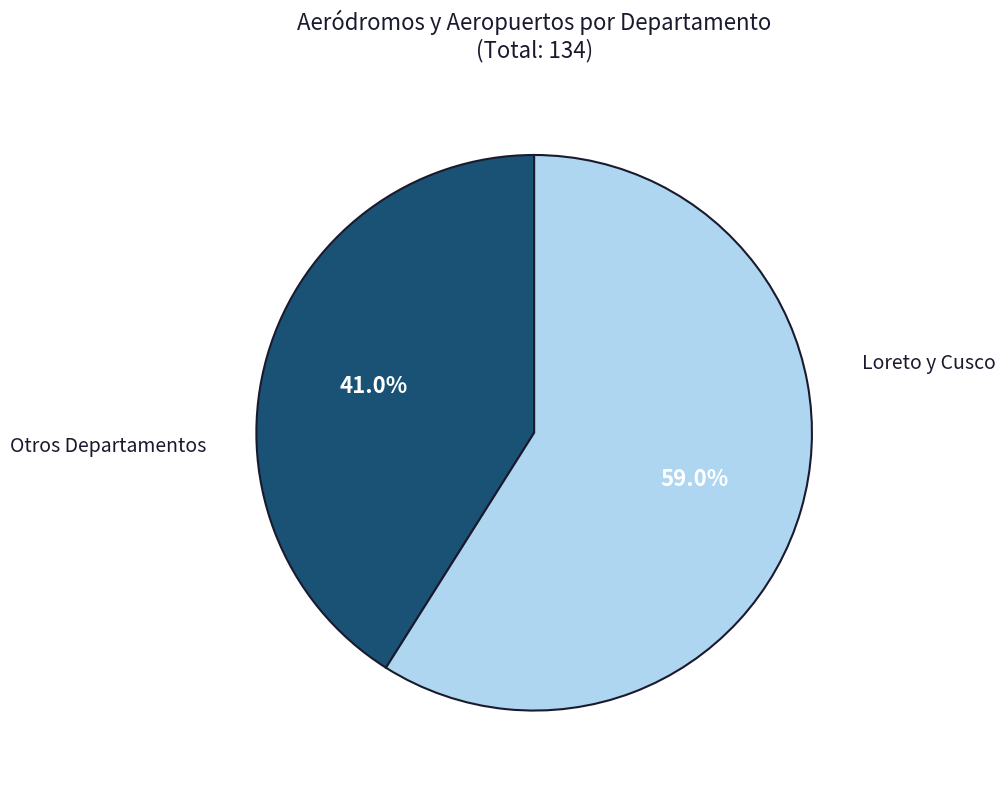

Is there a majority slice in this chart?

Yes